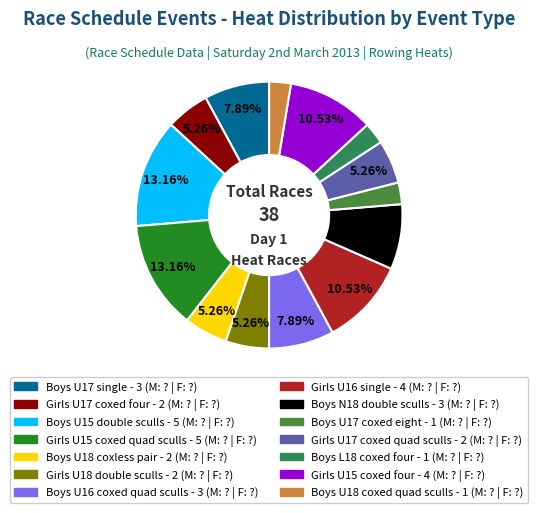

Is there any slice that represents more than half of the pie?

No